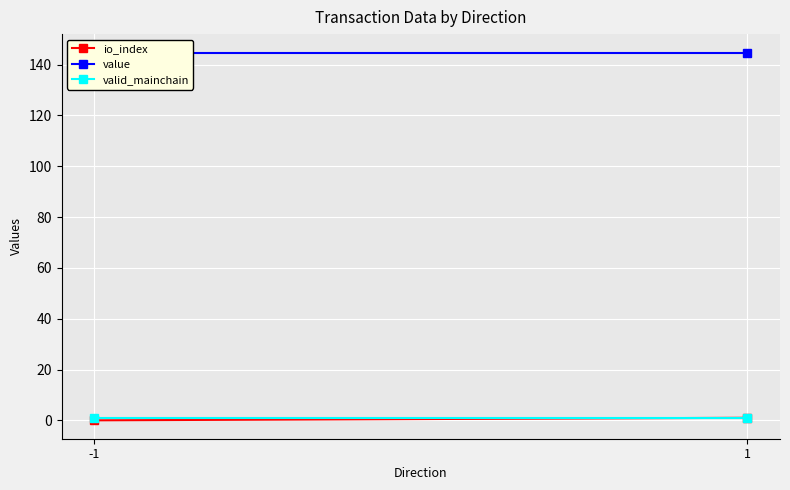

What is the total value across all series at -1?

145.8